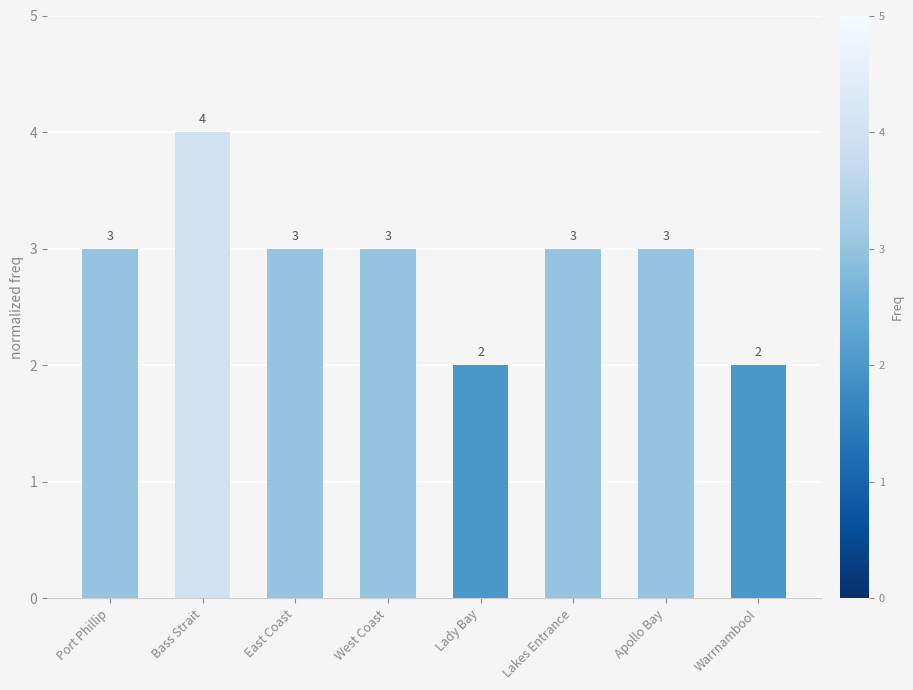

Is it true that the value at Warrnambool is 1?

False